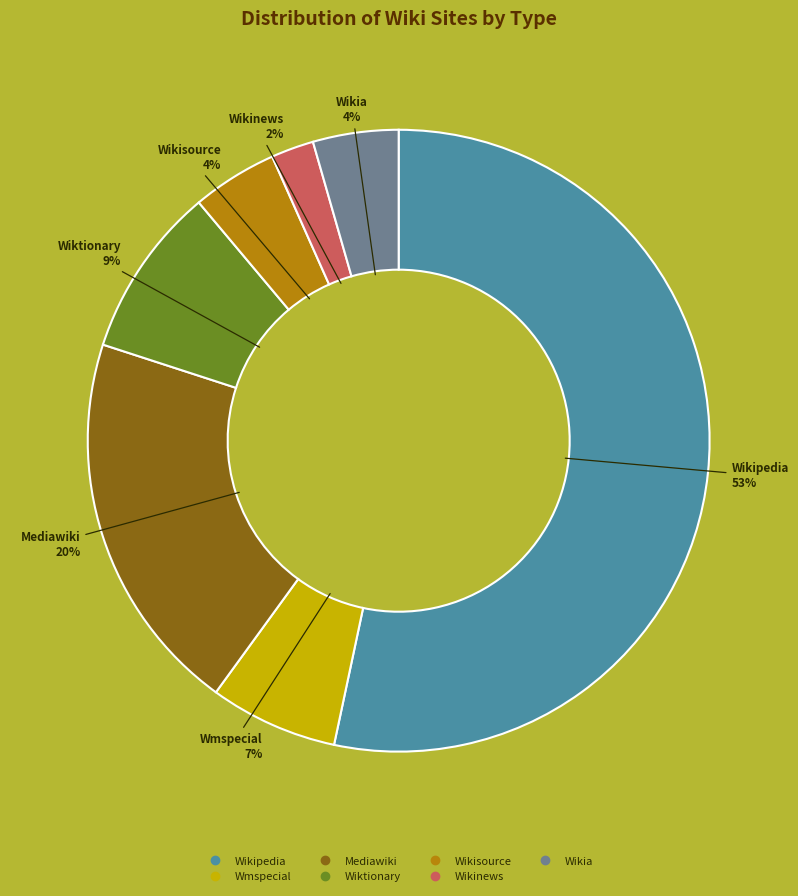

True or false: Wmspecial accounts for 1% of the total.

False